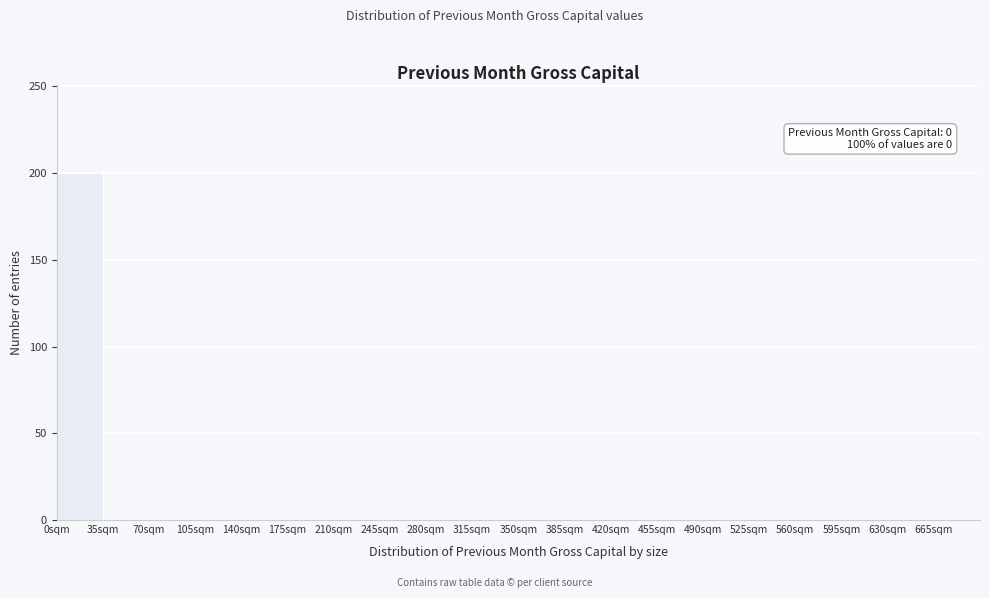

Over which range of the x-axis is the bar tallest?

0 to 35